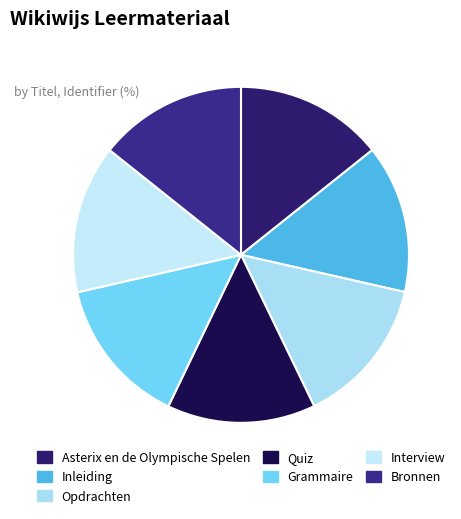

What percentage do Inleiding and Interview together represent?

28.6%